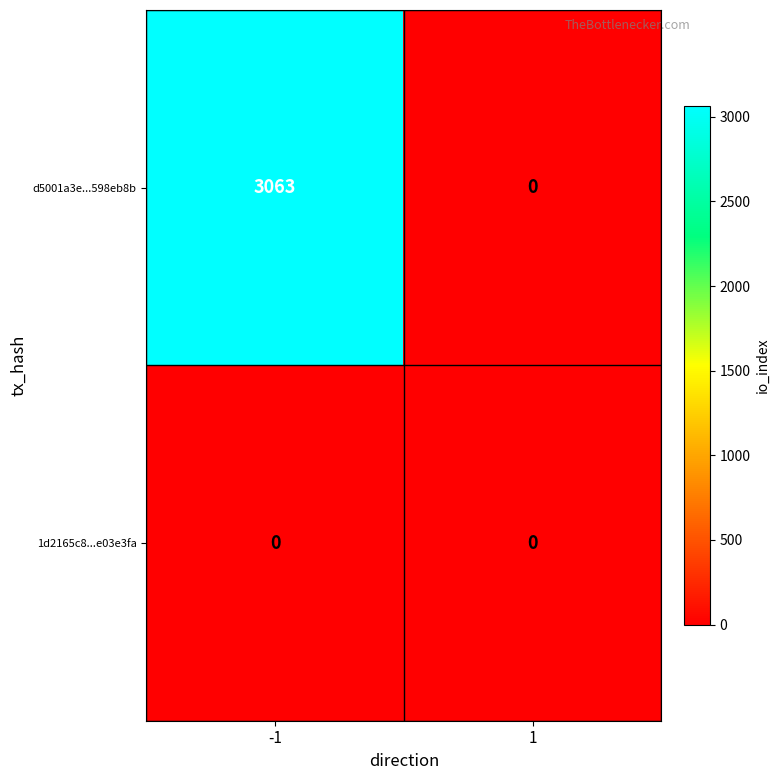

Which series has the largest total across all categories?

d5001a3e...598eb8b